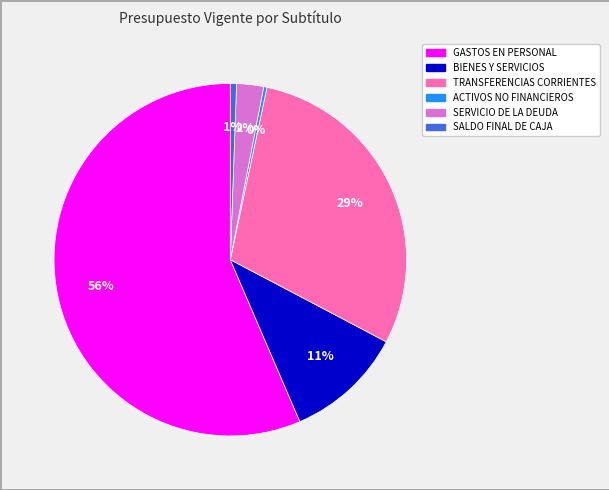

To the nearest percent, what is the combined percentage of ACTIVOS NO FINANCIEROS and BIENES Y SERVICIOS?

11%